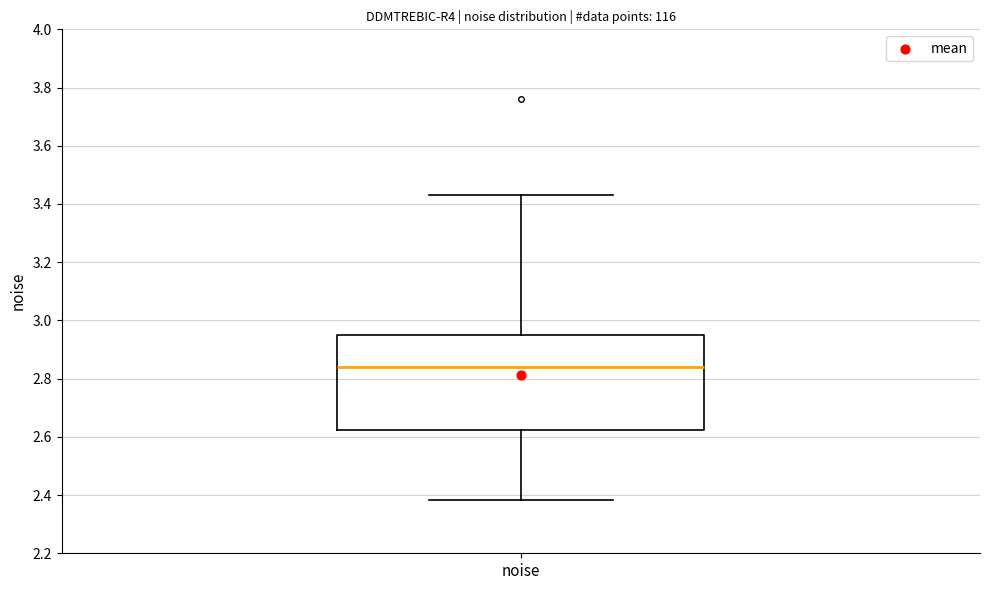

Read this box plot against the y-axis: the position of the median line, the range covered by the box, and the ends of both whiskers. The values are not printed on the chart, so give them approximately, as read against the axis.

median 2.84, box 2.62 to 2.96, whiskers 2.38 to 3.44